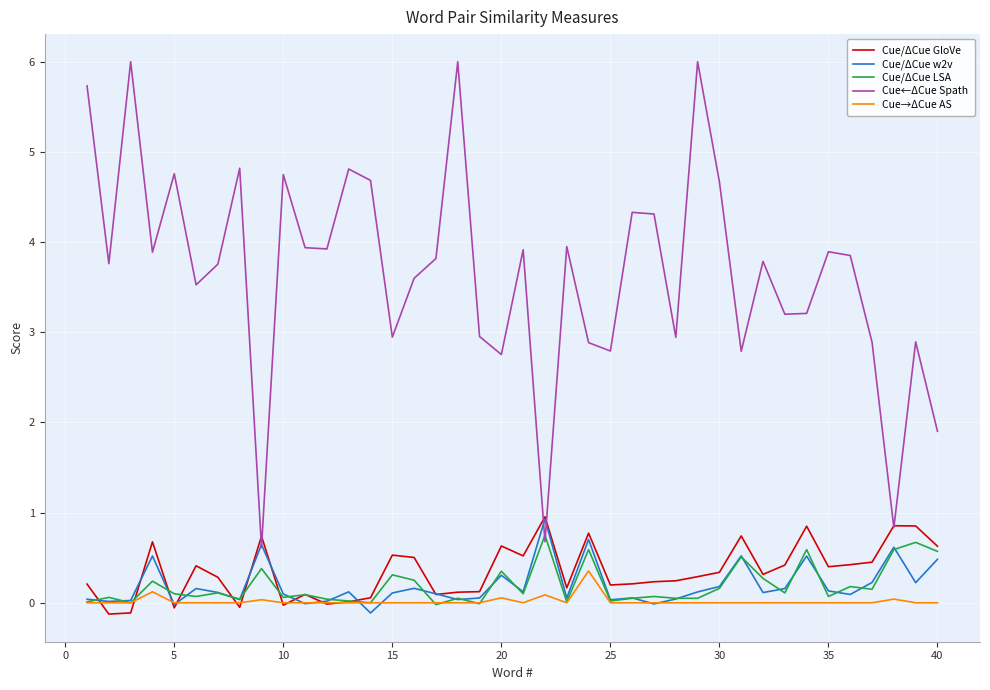

Which series has the largest range (max minus min)?

Cue←ΔCue Spath